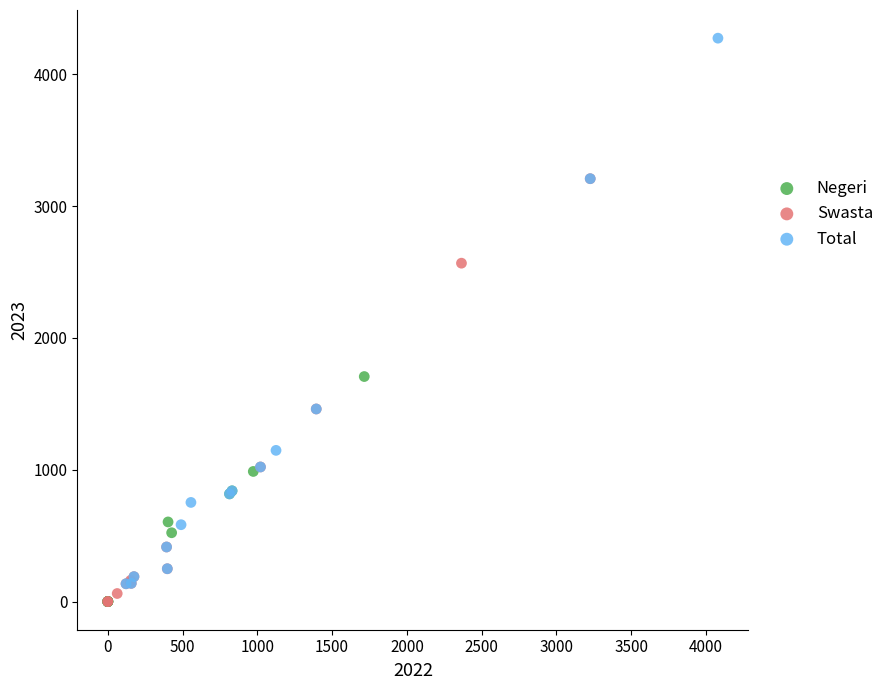

Which series has the widest spread of Y values?

Total